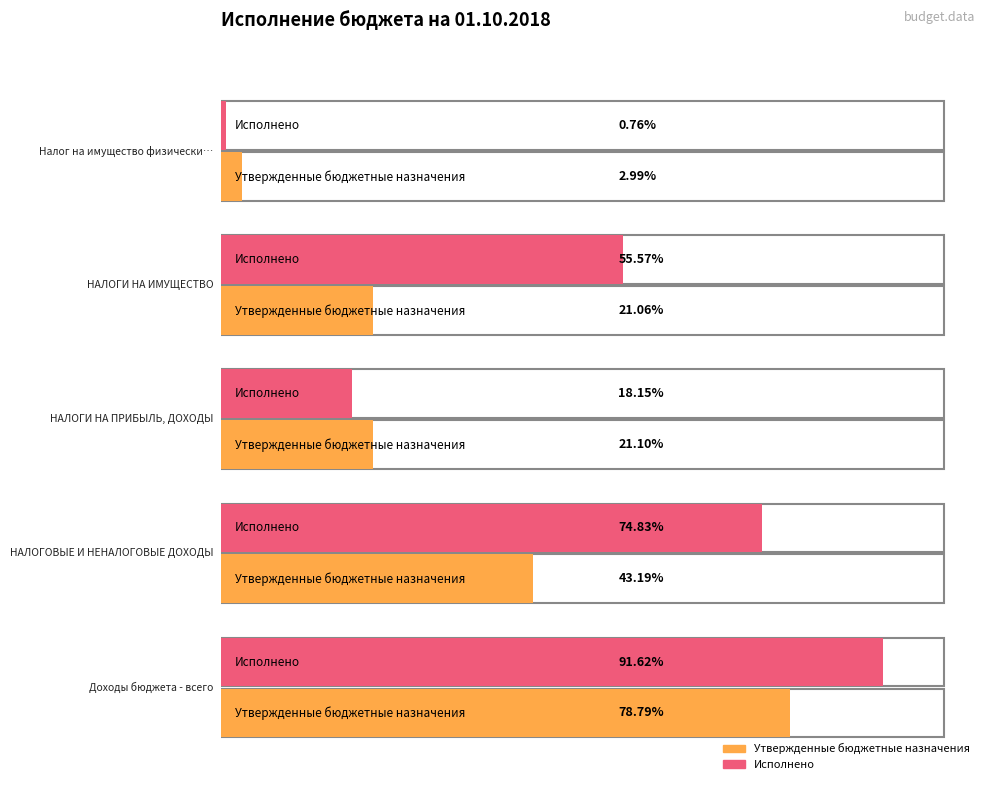

How many bars are there in each group?

2